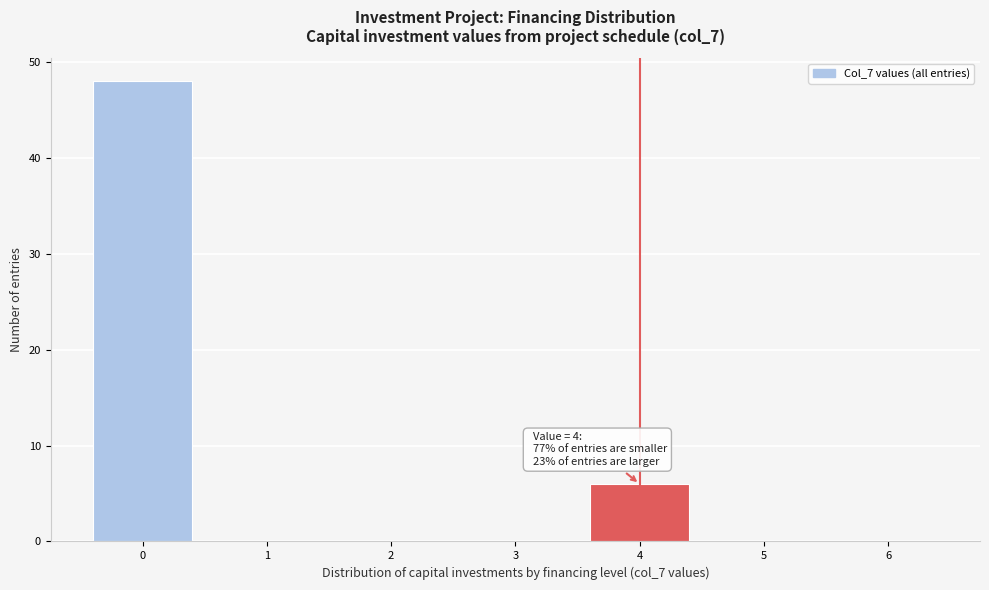

Reading left to right, what are all the values shown in this chart?

0=48	1=0	2=0	3=0	4=6	5=0	6=0